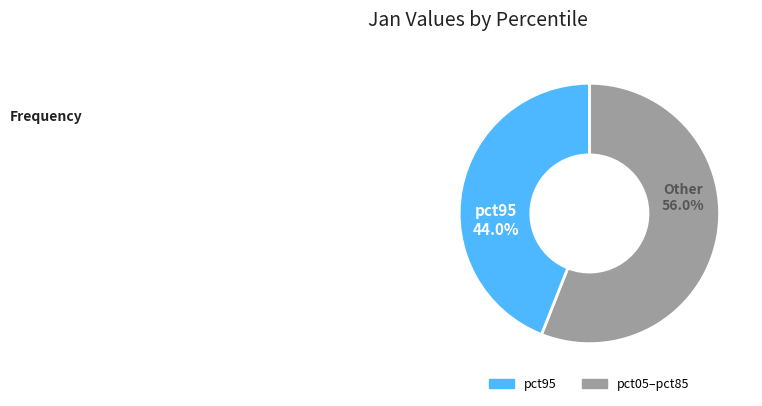

Is there a majority slice in this chart?

Yes